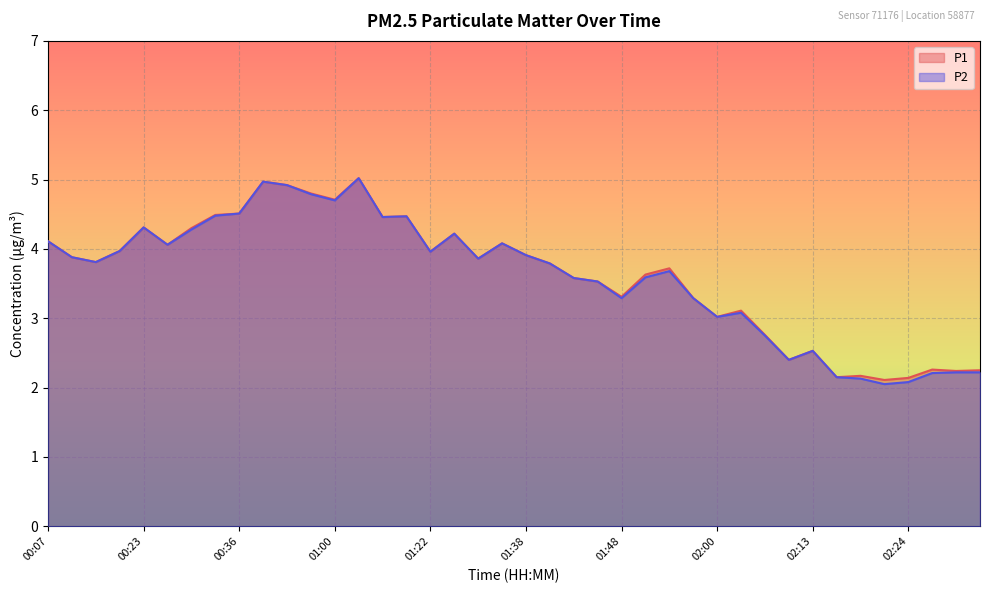

At which category does the chart reach its peak across all series?

01:06